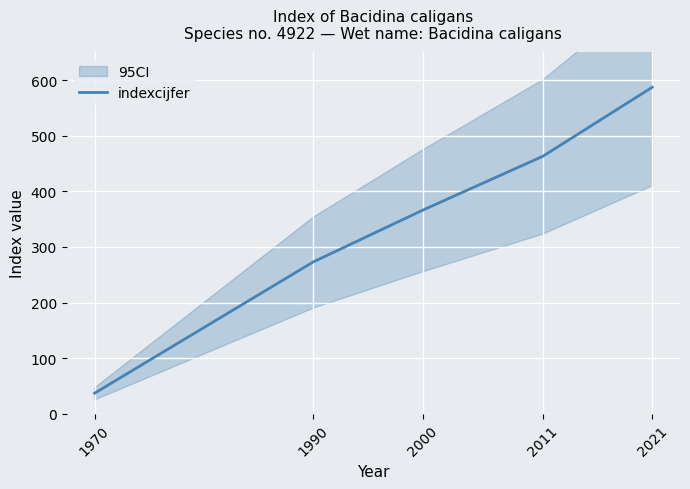

True or false: there are more than 0 points higher than both neighbors.

False